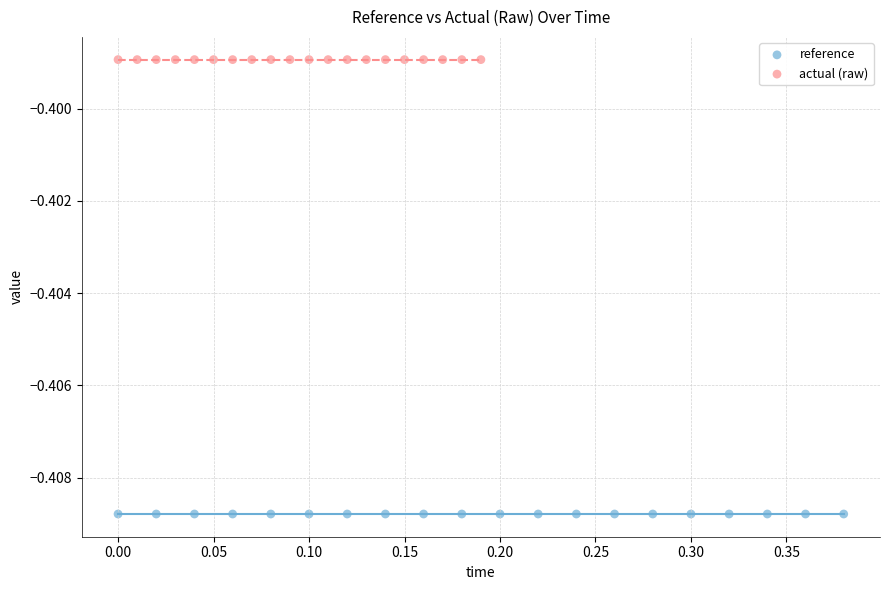

Which series contains the highest Y value?

actual (raw)